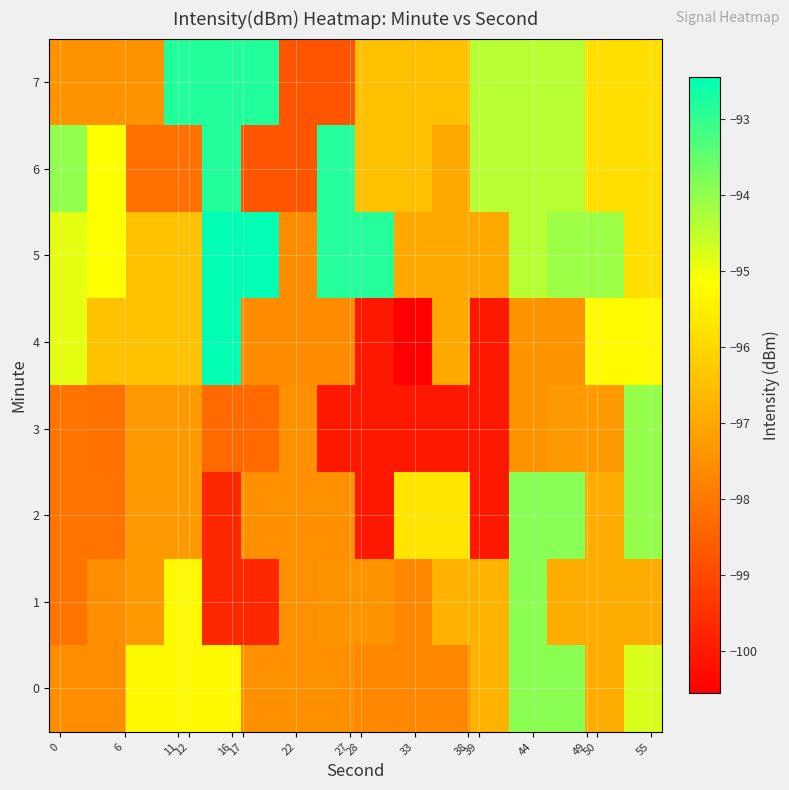

Which series has the largest range (max minus min)?

4